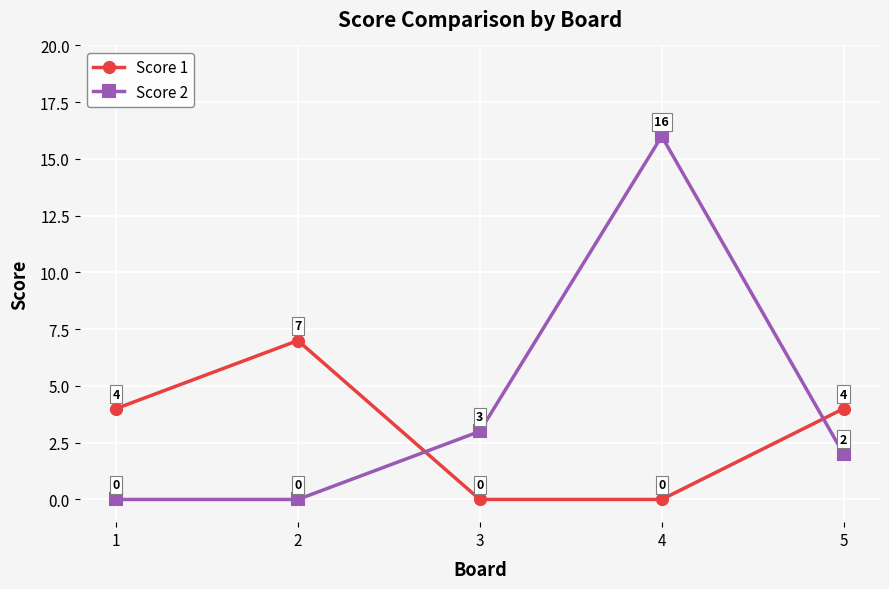

Rank the series at 1 from lowest to highest value.

Score 2, Score 1